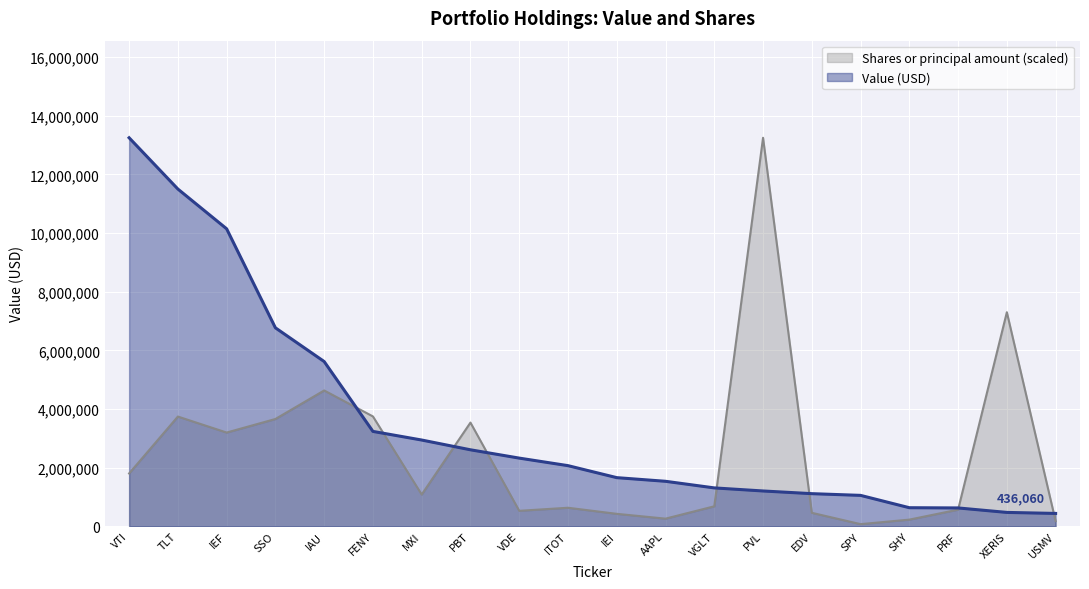

At how many categories does at least one series exceed 4084391?

7